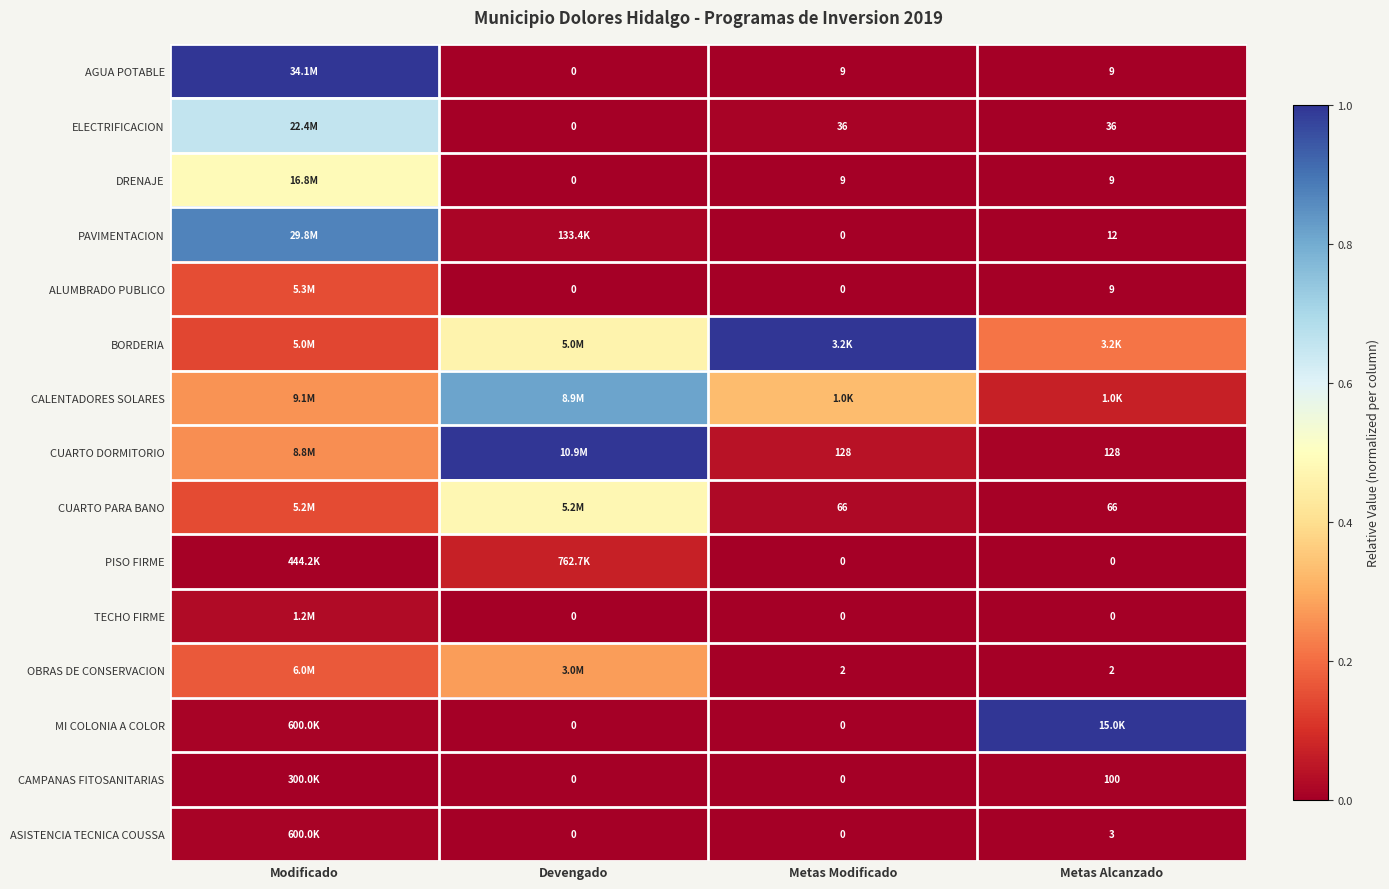

Is the value of ELECTRIFICACION at Metas Alcanzado greater than the value of CAMPANAS FITOSANITARIAS at Metas Alcanzado?

No